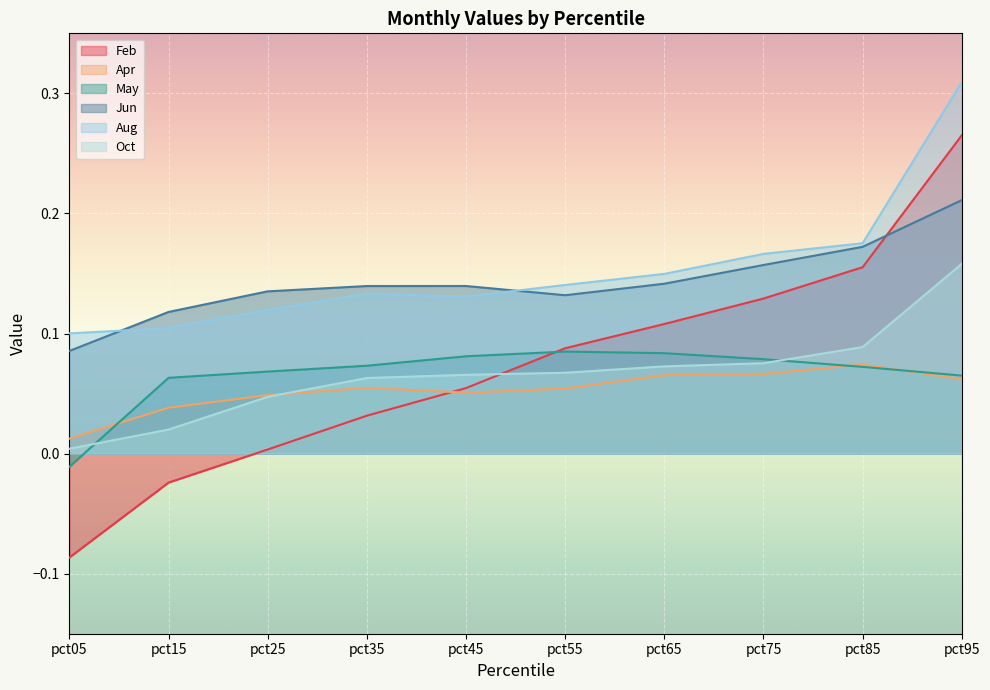

What is the spread (max minus min) of values at pct25?

0.1